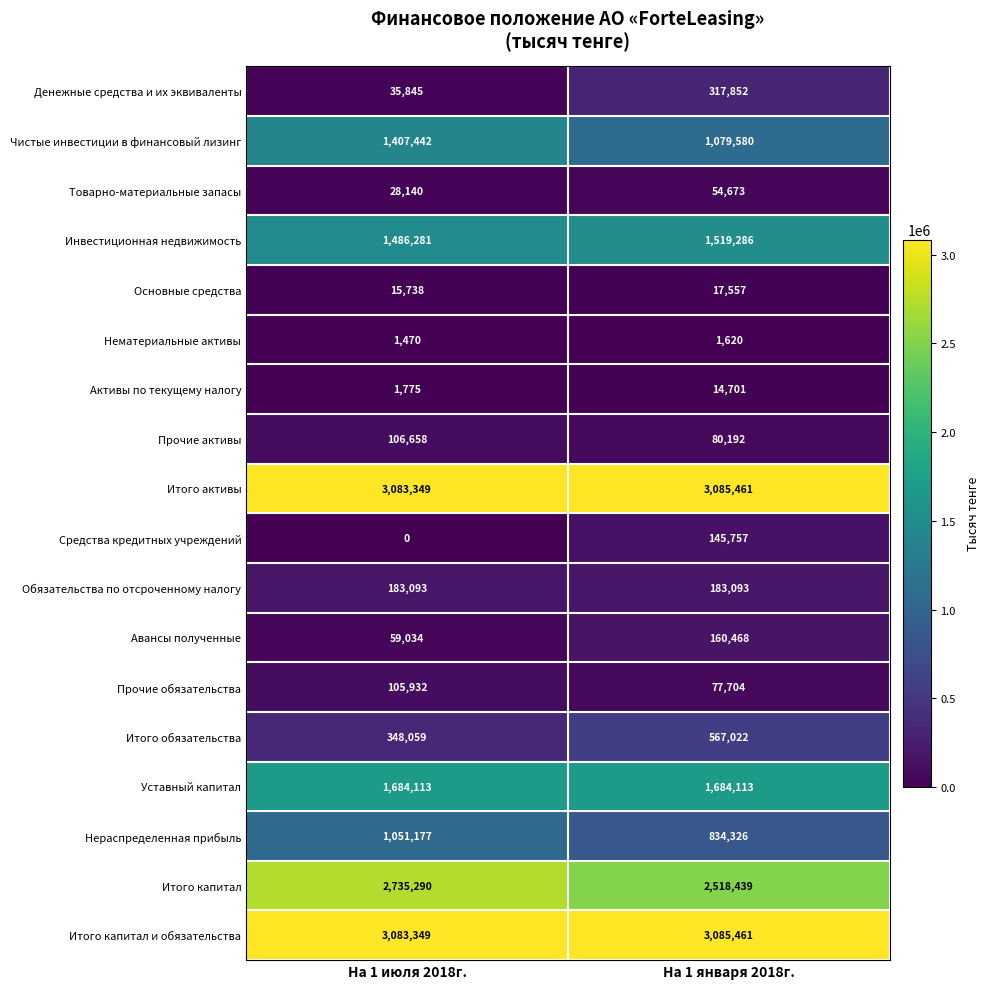

Is the value of Активы по текущему налогу at На 1 января 2018г. greater than the value of Итого капитал at На 1 января 2018г.?

No